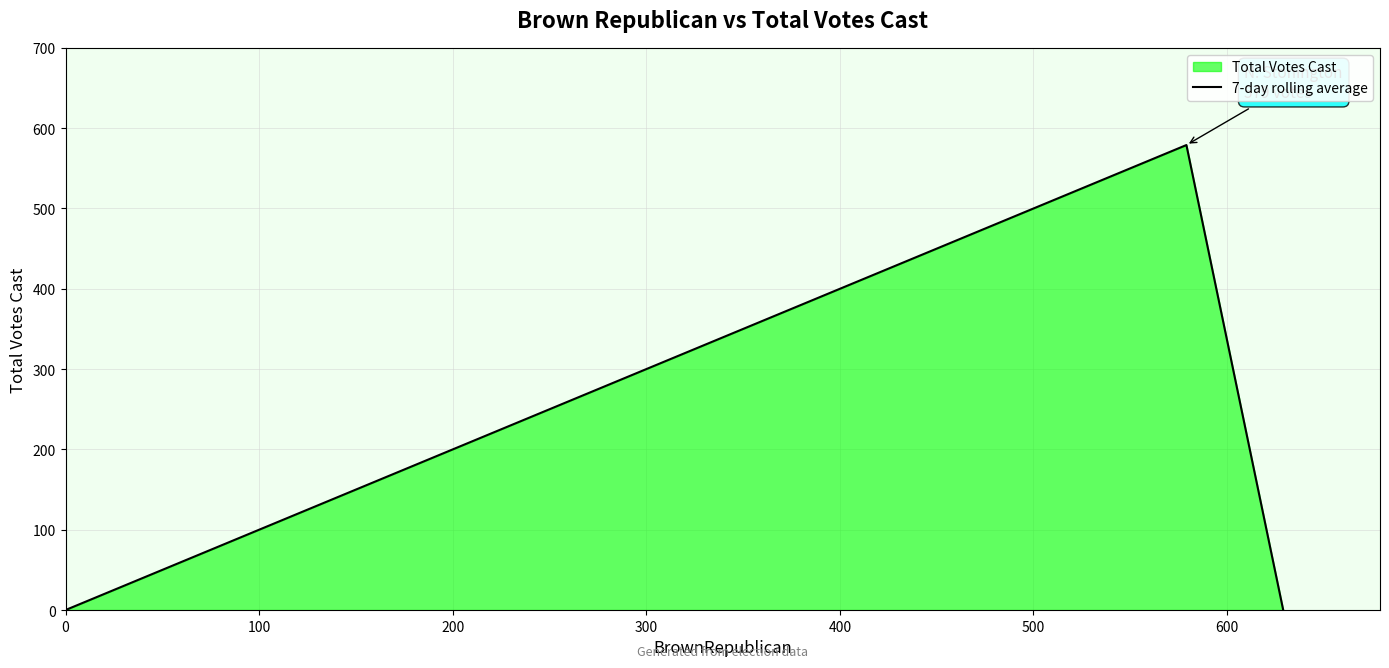

Is it true that the value at 0 is -181?

False